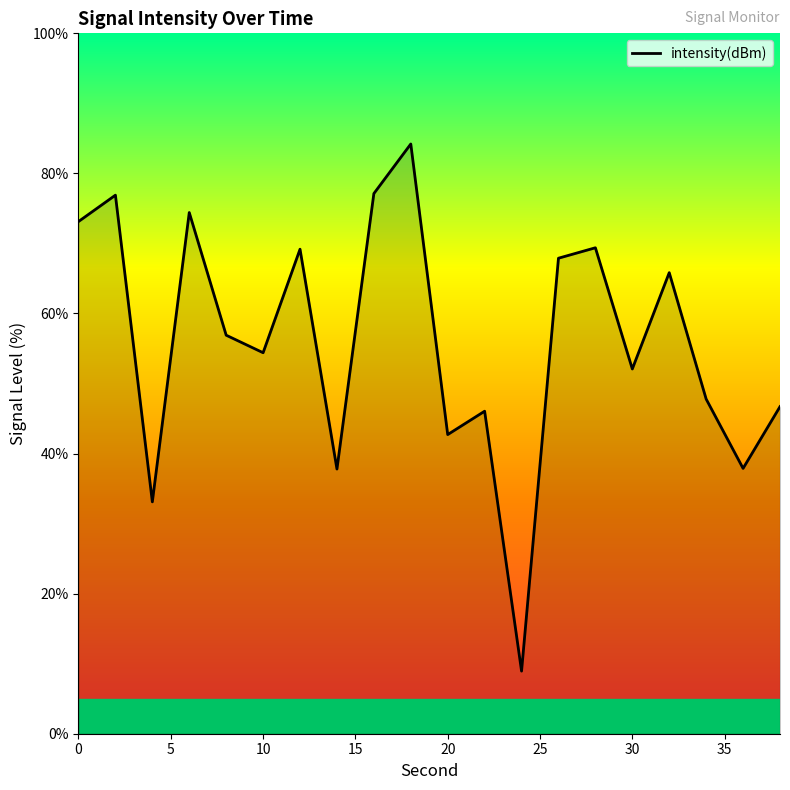

What is the difference between the maximum and minimum values?

75.3